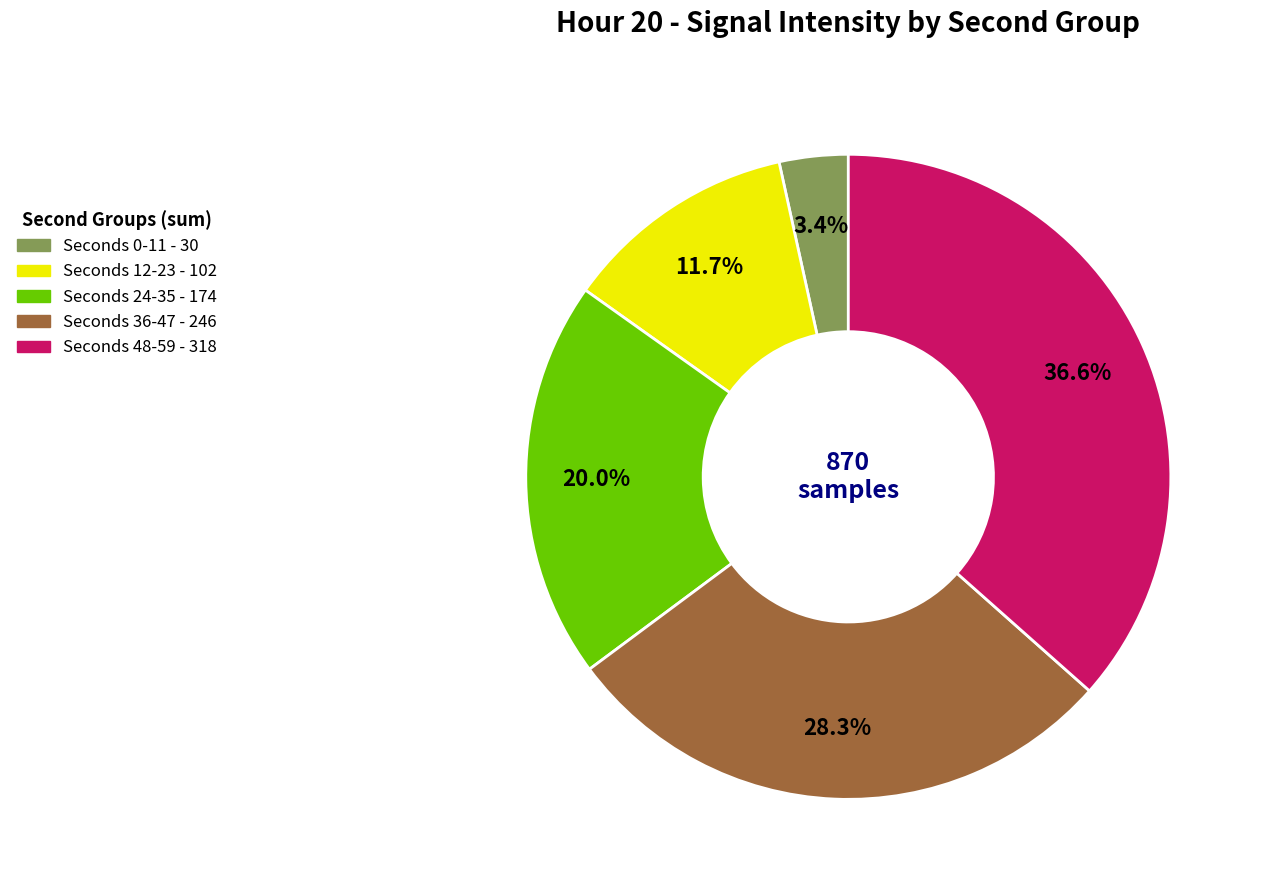

Is there a majority slice in this chart?

No